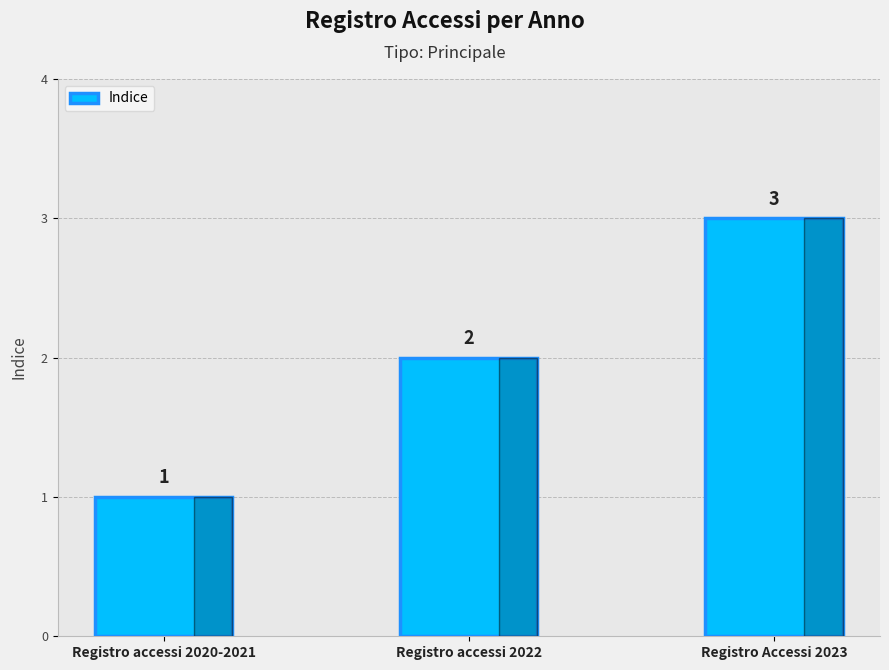

How many values are between 1 and 3?

3